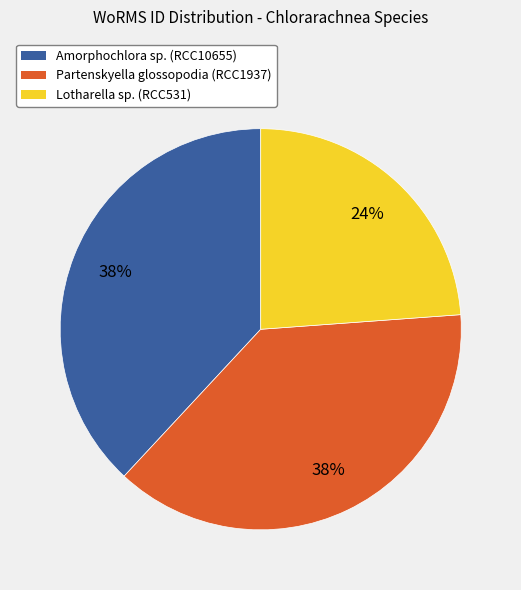

Combined, do Partenskyella glossopodia (RCC1937) and Lotharella sp. (RCC531) account for over 50%?

Yes